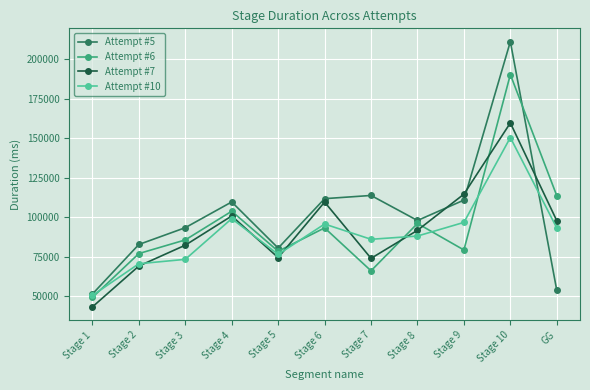

What is the difference between the maximum and minimum values in the Attempt #7 series?

116247